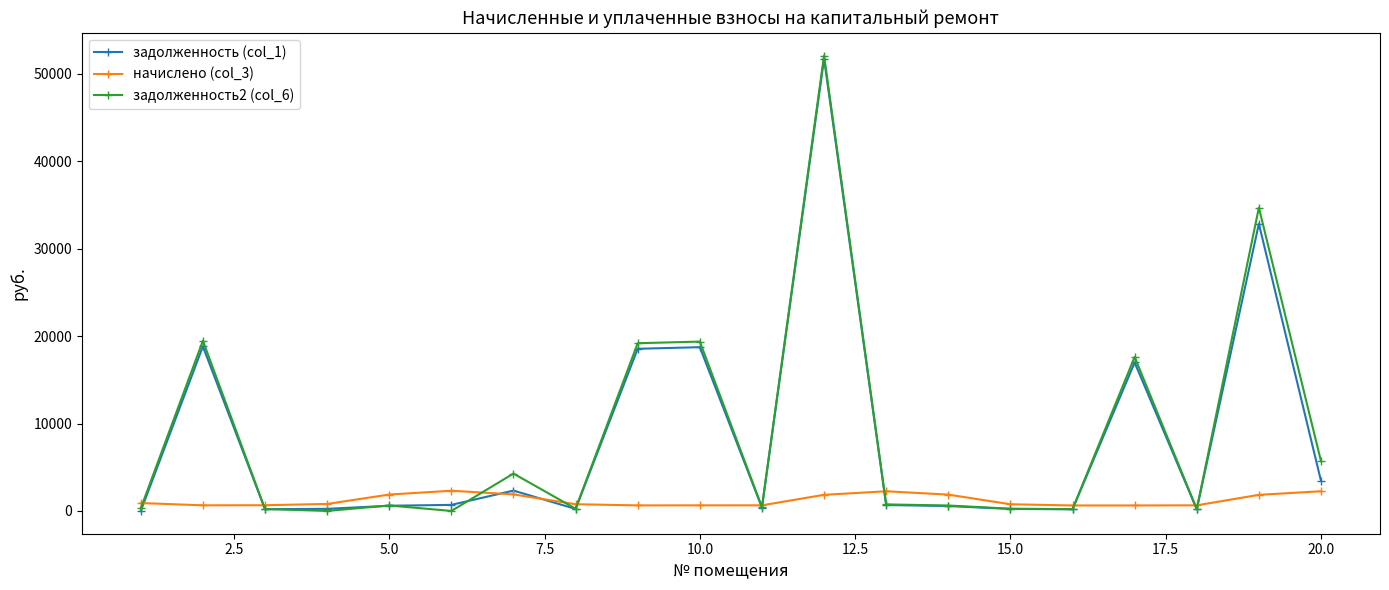

What is the difference between the second highest and second lowest values in the задолженность2 (col_6) series?

34684.9